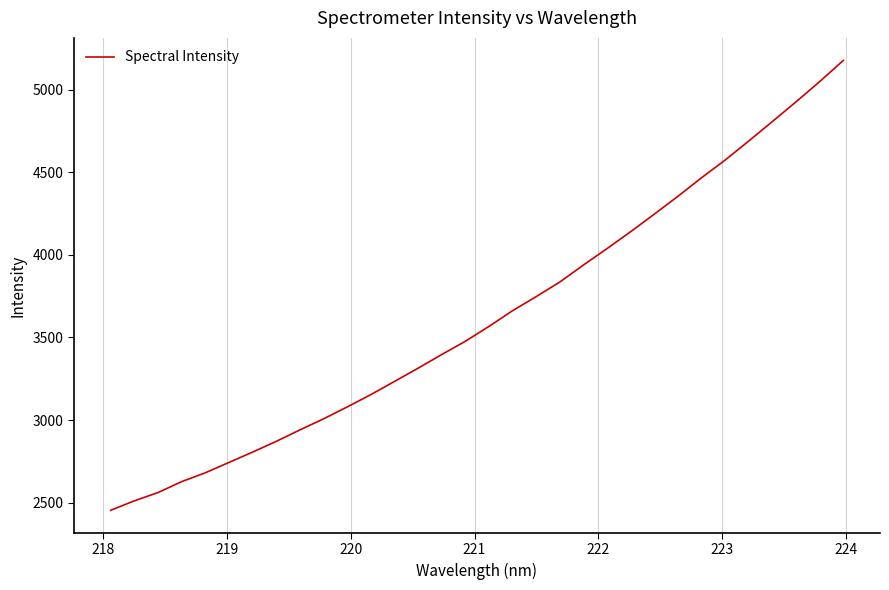

What is the greatest value displayed?

5177.0